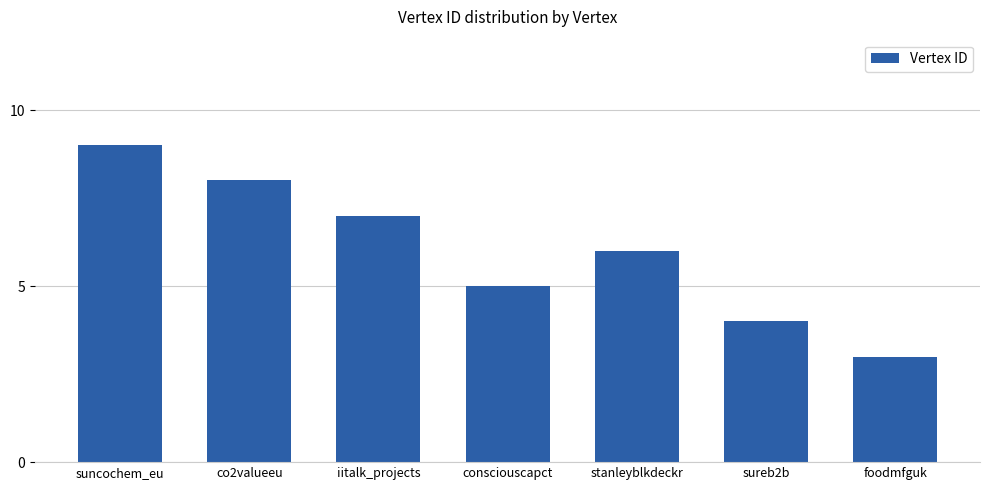

Approximately how many times larger is the value at consciouscapct compared to suncochem_eu?

0.6